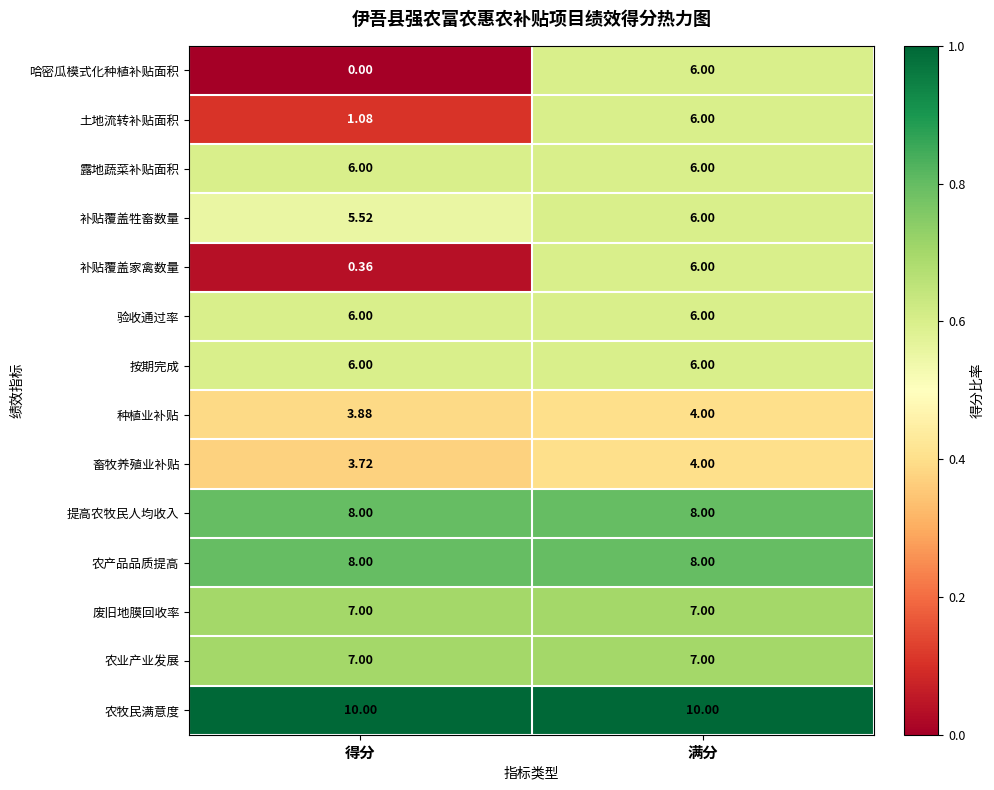

Which series changed the most between 得分 and 满分?

哈密瓜模式化种植补贴面积